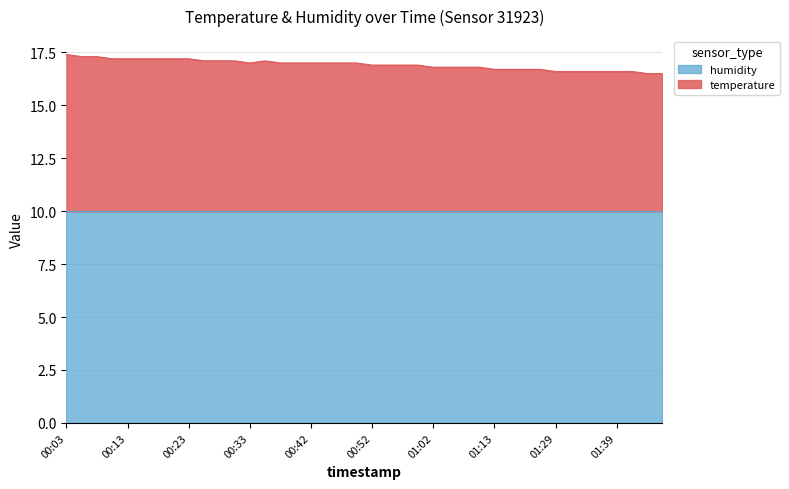

What is the ratio of the value at 01:13 to the value at 00:18?

1.0